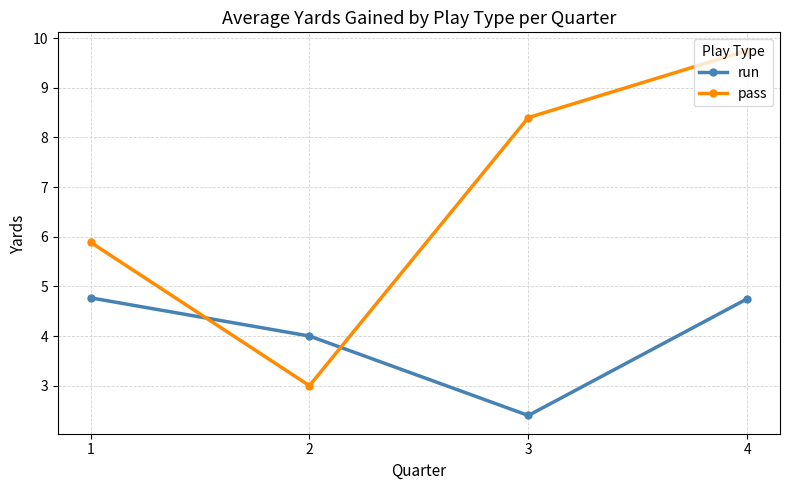

Does the chart have visible grid lines?

Yes